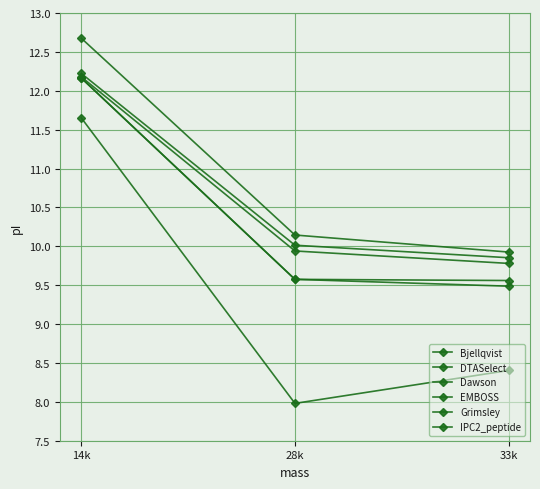

What is the value of the Dawson point at the 3rd from the left?

9.8